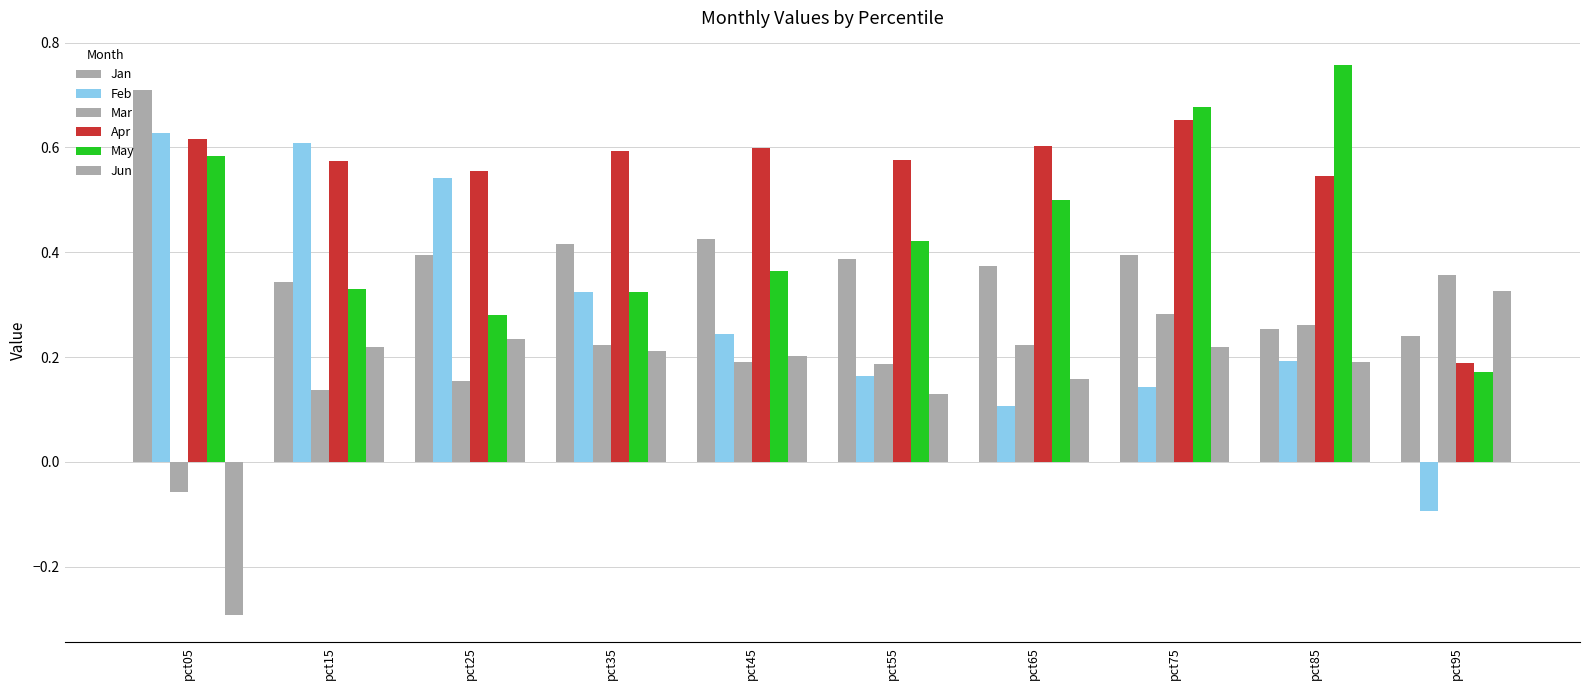

The value of Jan at pct65 is 0.4. True or false?

True